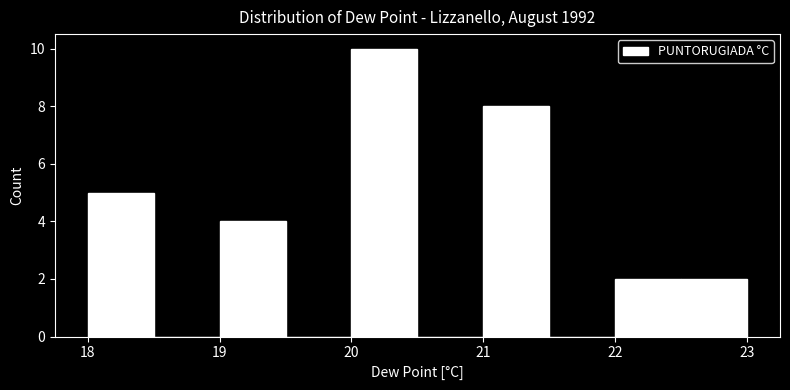

What is the height of the bar covering 22.5 to 23.0 on the x-axis? The values are not printed on the chart, so give them approximately, as read against the axis.

2